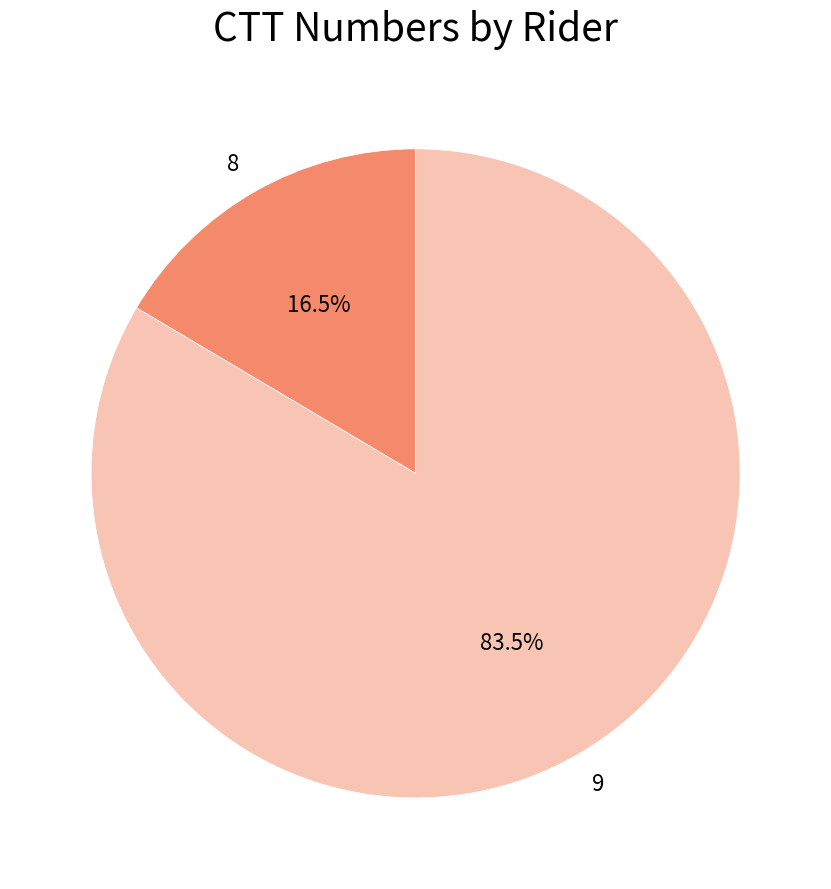

To the nearest percent, what is the average slice percentage?

50%